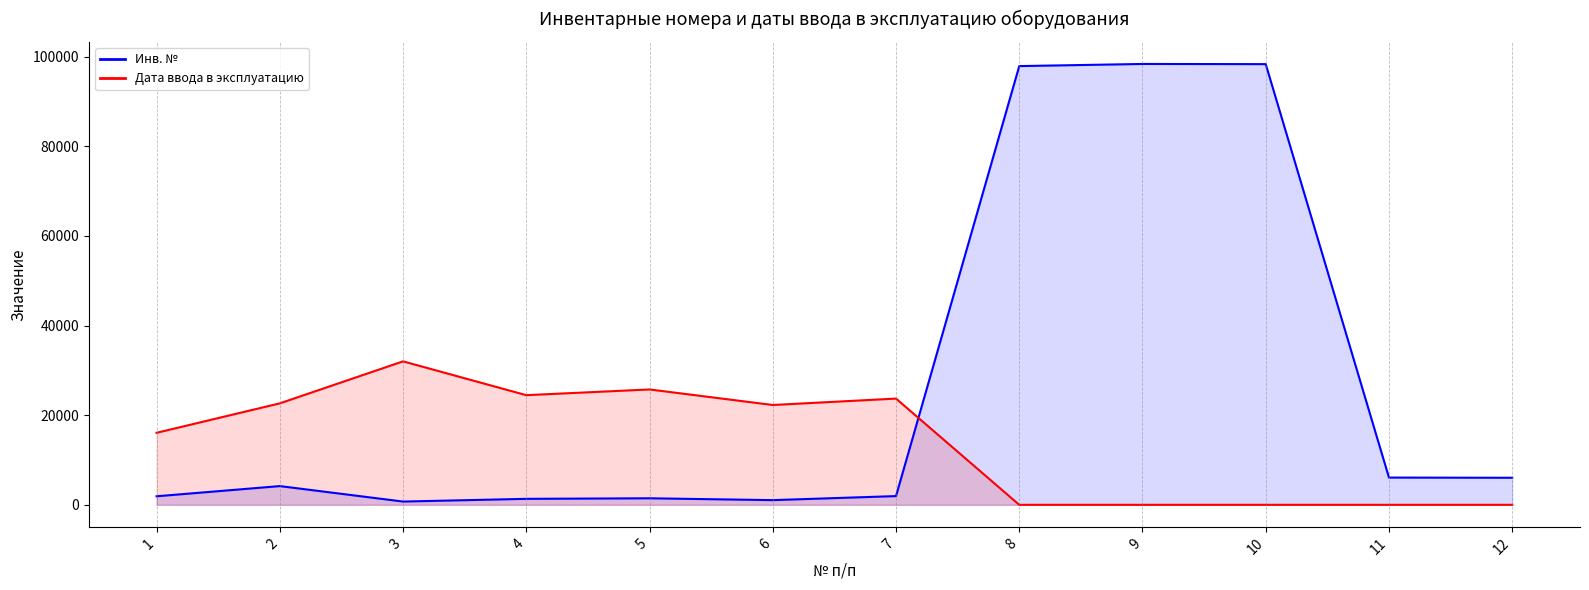

Reading left to right, what are all the values shown in this chart?

Инв. №: 1=1907	2=4180	3=728	4=1336	5=1460	6=1046	7=1950	8=97922	9=98397	10=98359	11=6079	12=6039
Дата ввода в эксплуатацию: 1=16072	2=22647	3=32021	4=24473	5=25750	6=22282	7=23712	8=0	9=0	10=0	11=0	12=0